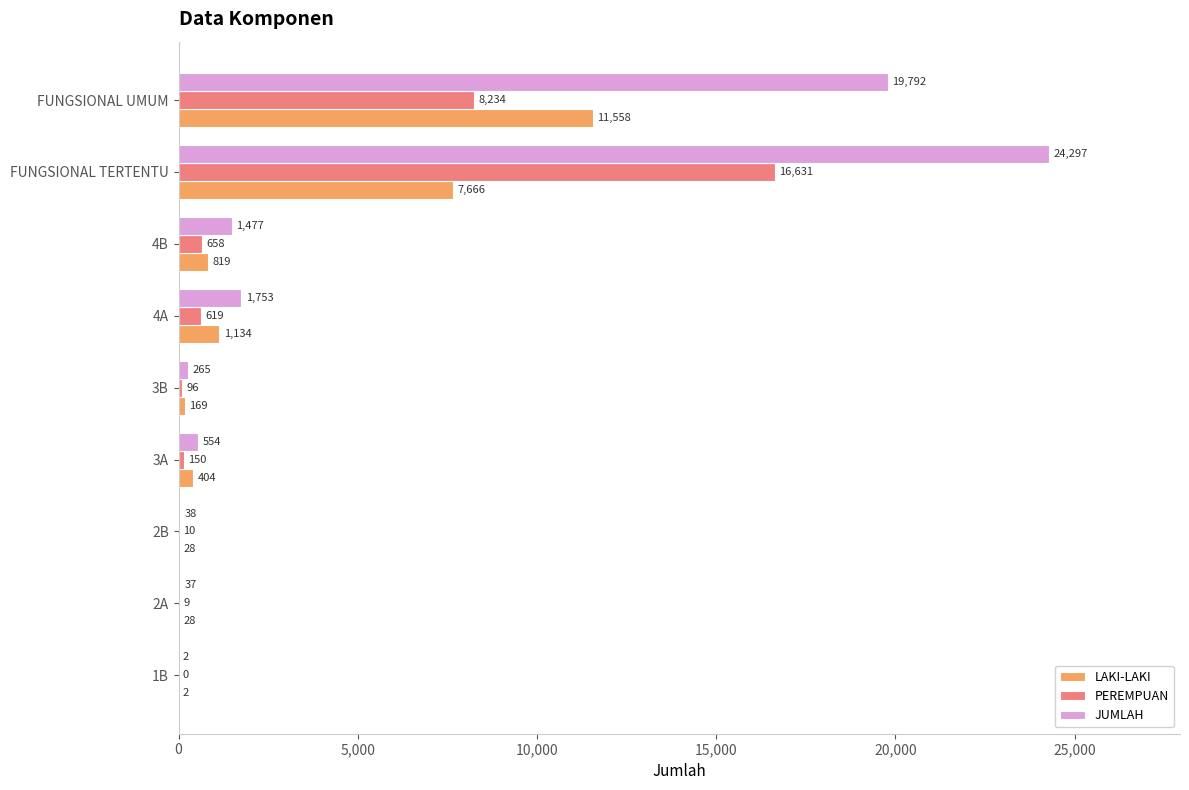

Count the number of data series in this chart.

3